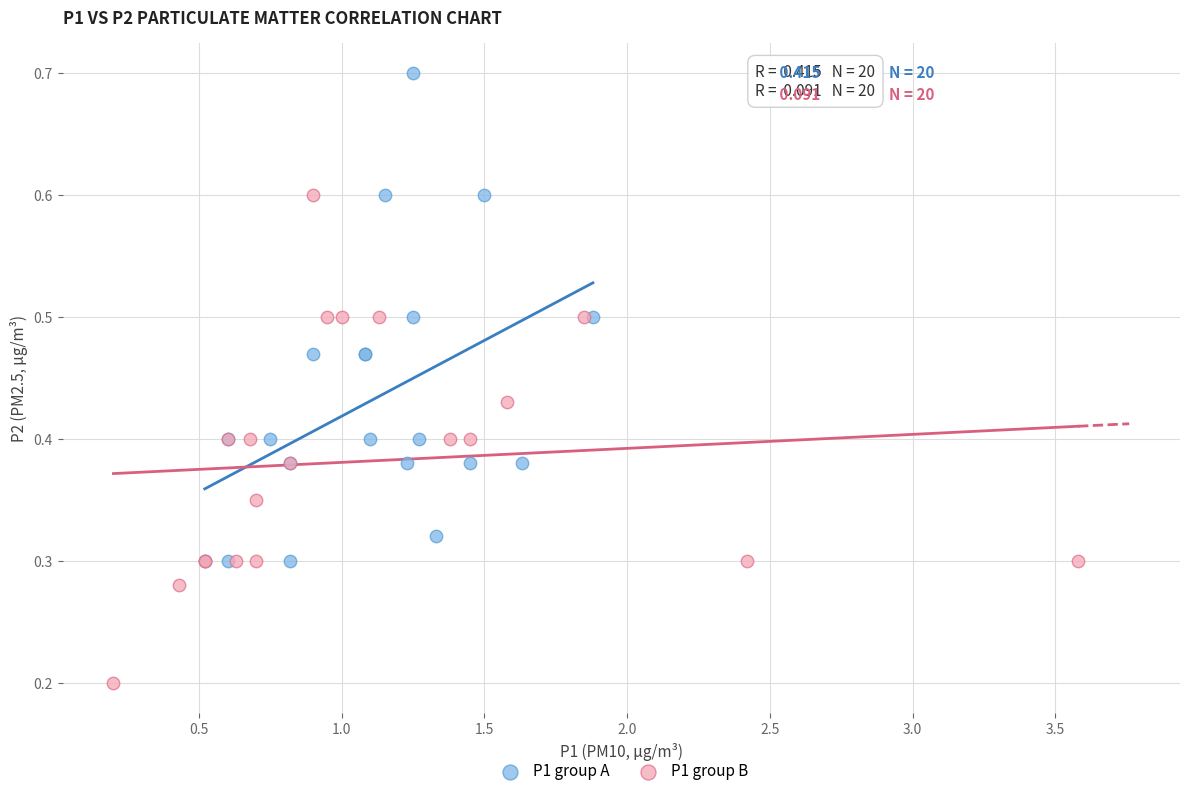

Which series reaches the maximum Y coordinate?

P1 group A